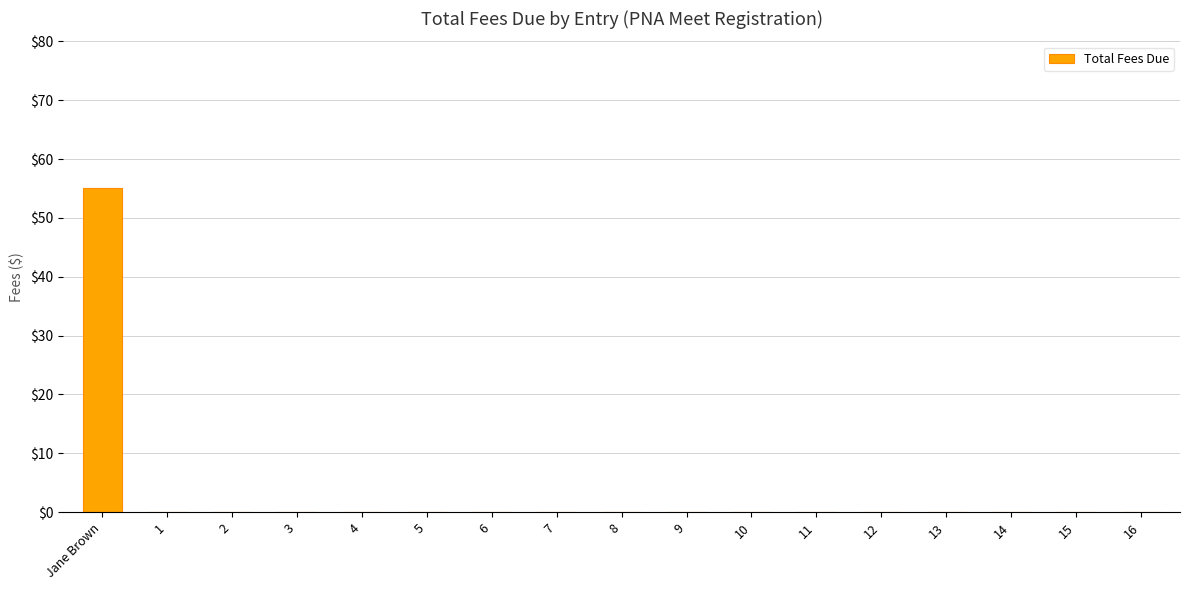

How many categories are shown in the chart?

17